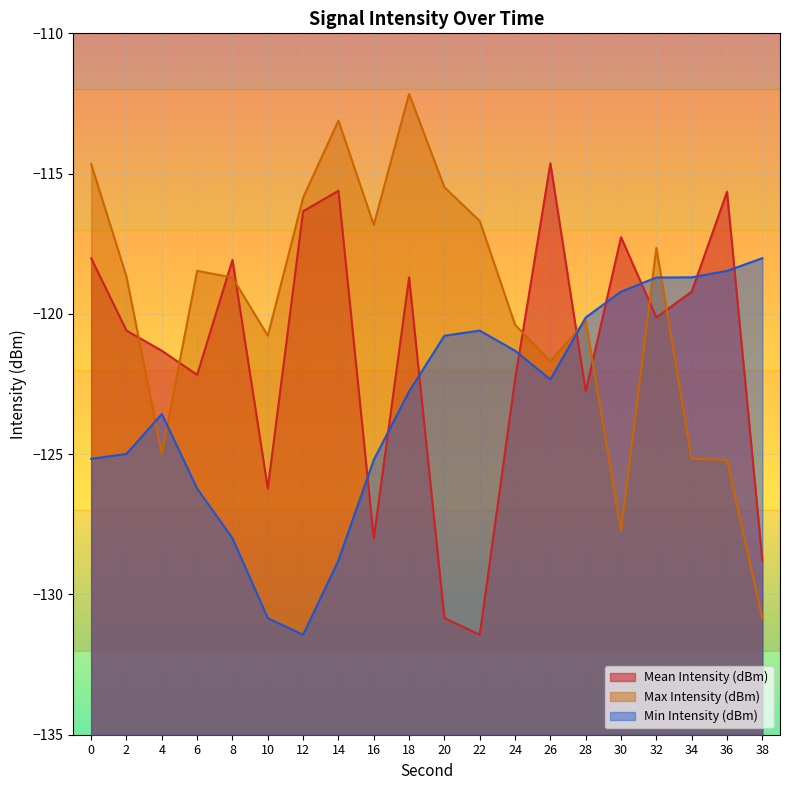

Which has a higher value, 4 or 24?

4